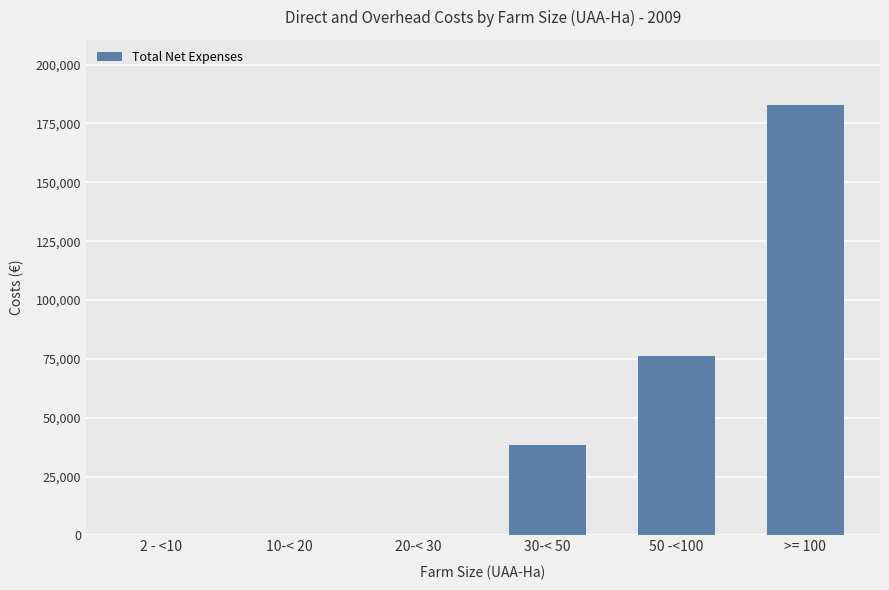

How many distinct data groups are displayed?

1